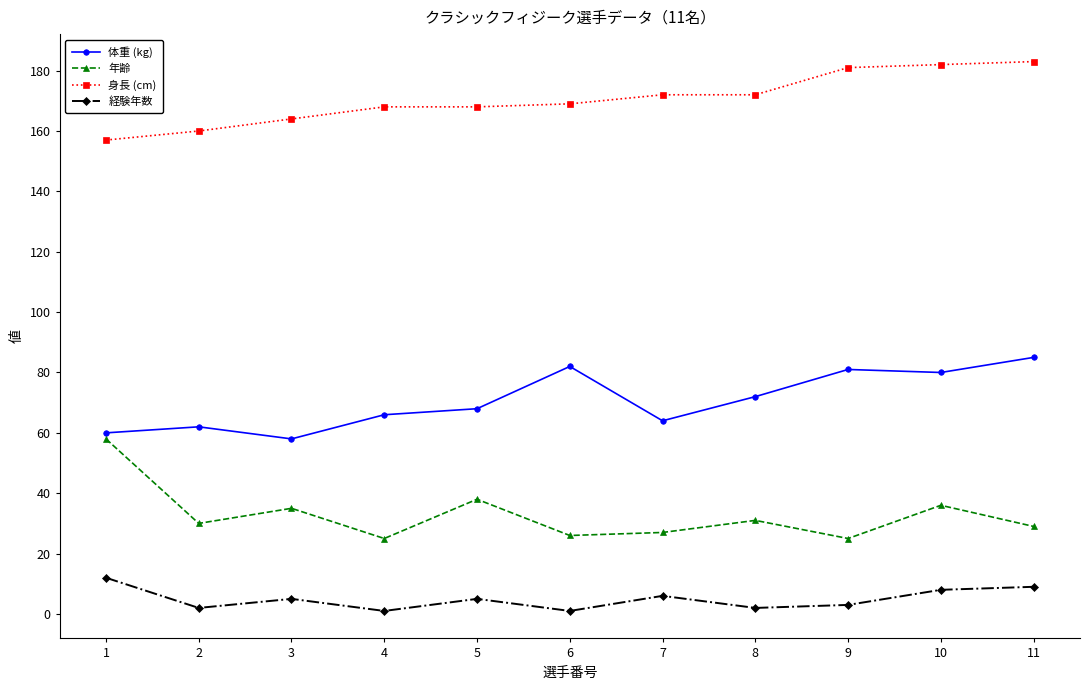

The value of 年齢 at 7 is 18. True or false?

False